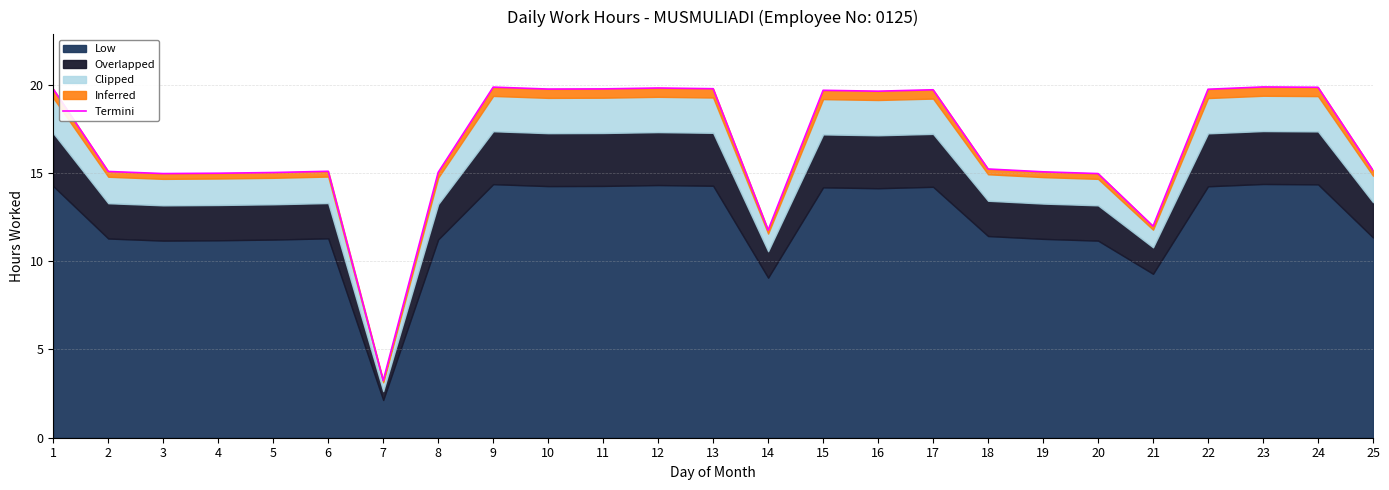

The value at 11 is 19.8. True or false?

True